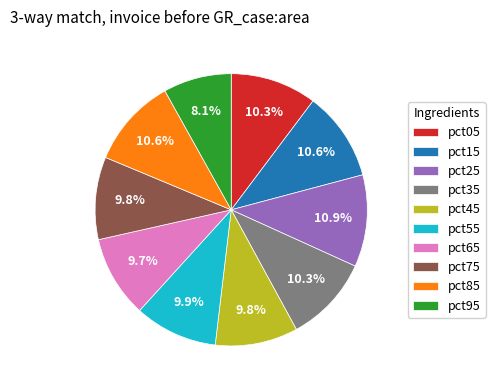

What percentage is the pct25 slice, to the nearest percent?

11%